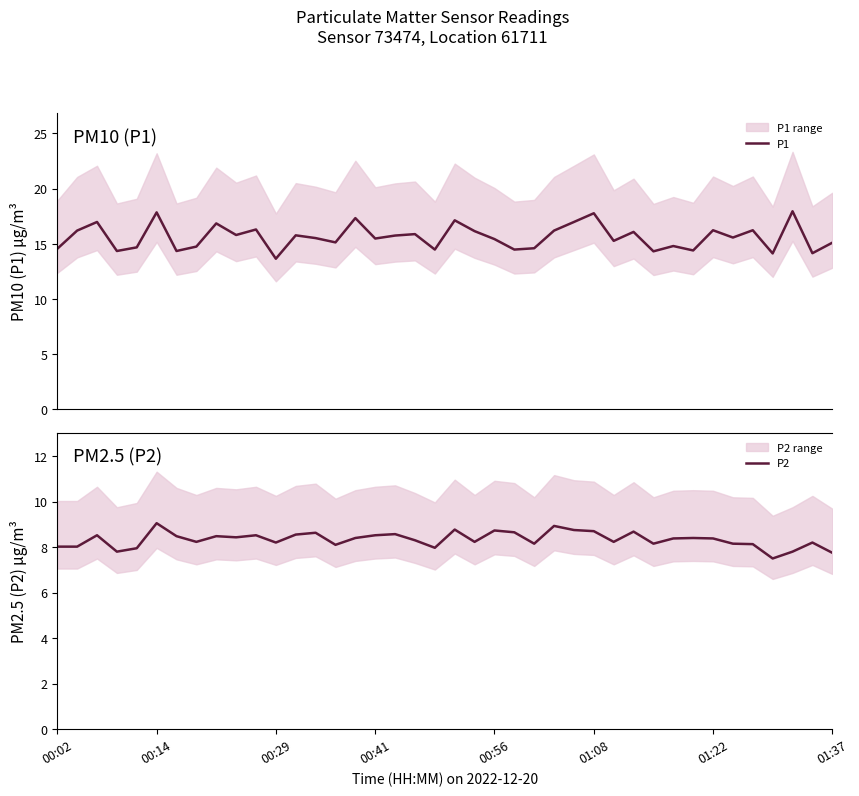

Reading left to right, transcribe all the data shown in this chart.

P1: 14.6	16.2	17.0	14.3	14.7	17.9	14.3	14.8	16.9	15.8	16.3	13.7	15.8	15.5	15.1	17.3	15.5	15.8	15.9	14.5	17.1	16.1	15.4	14.5	14.6	16.2	17.0	17.8	15.3	16.1	14.3	14.8	14.4	16.2	15.6	16.2	14.1	17.9	14.2	15.1
P2: 8.0	8.0	8.5	7.8	8.0	9.1	8.5	8.2	8.5	8.4	8.5	8.2	8.6	8.6	8.1	8.4	8.5	8.6	8.3	8.0	8.8	8.2	8.7	8.7	8.2	8.9	8.8	8.7	8.2	8.7	8.2	8.4	8.4	8.4	8.2	8.1	7.5	7.8	8.2	7.8